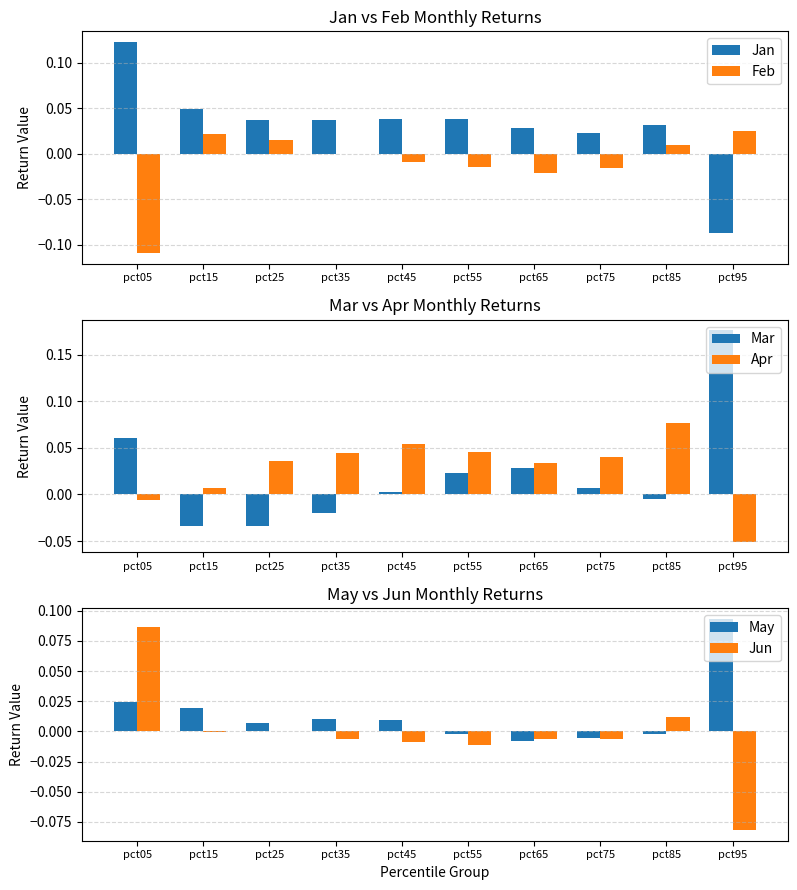

What is the minimum value shown in the chart?

-0.1